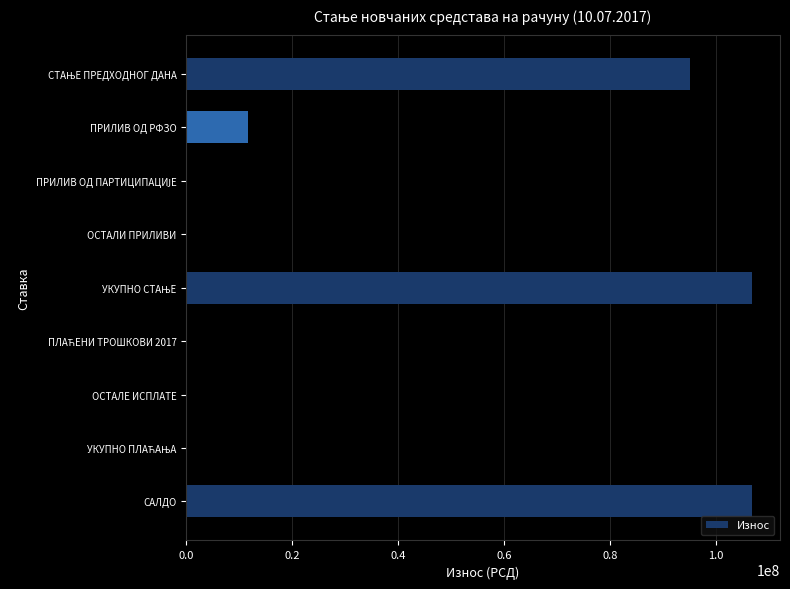

What is the maximum value shown in the chart?

106813158.3